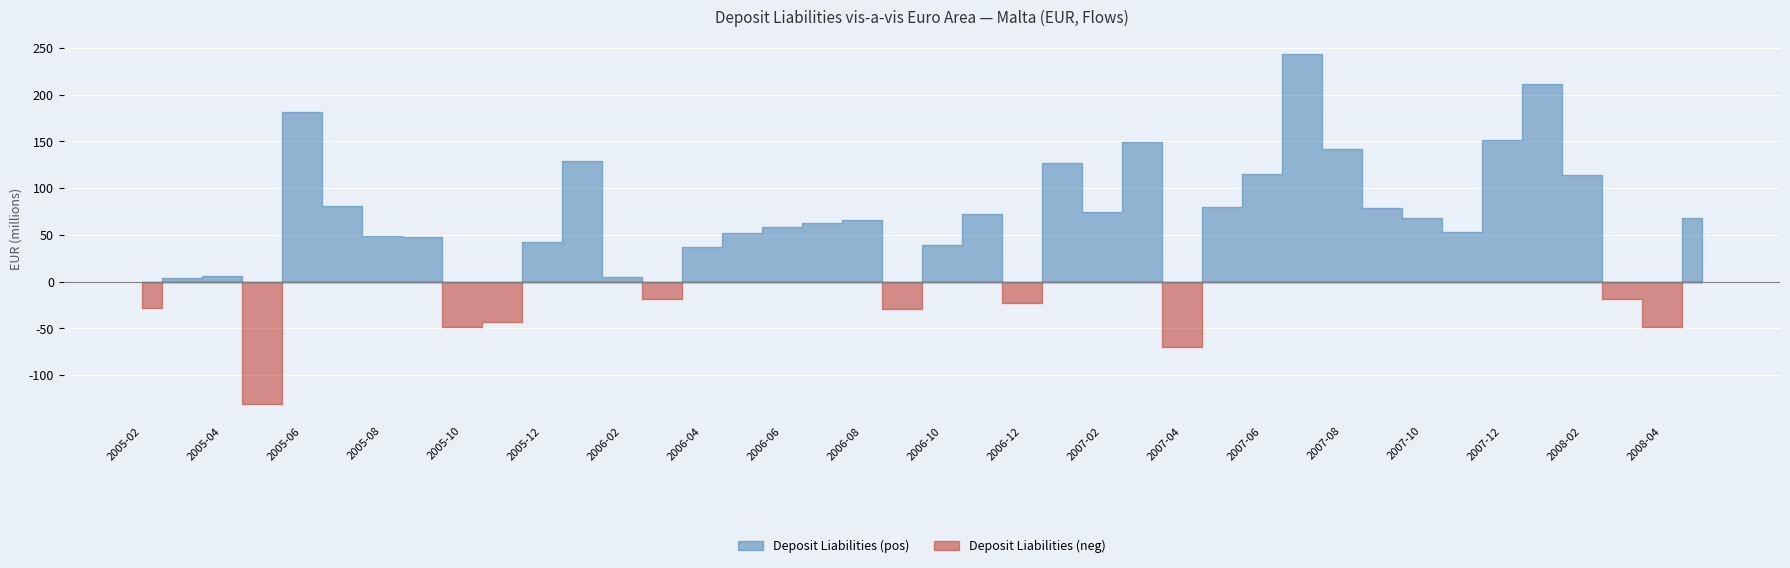

How many interior local valleys does the Deposit Liabilities (pos) series have?

7